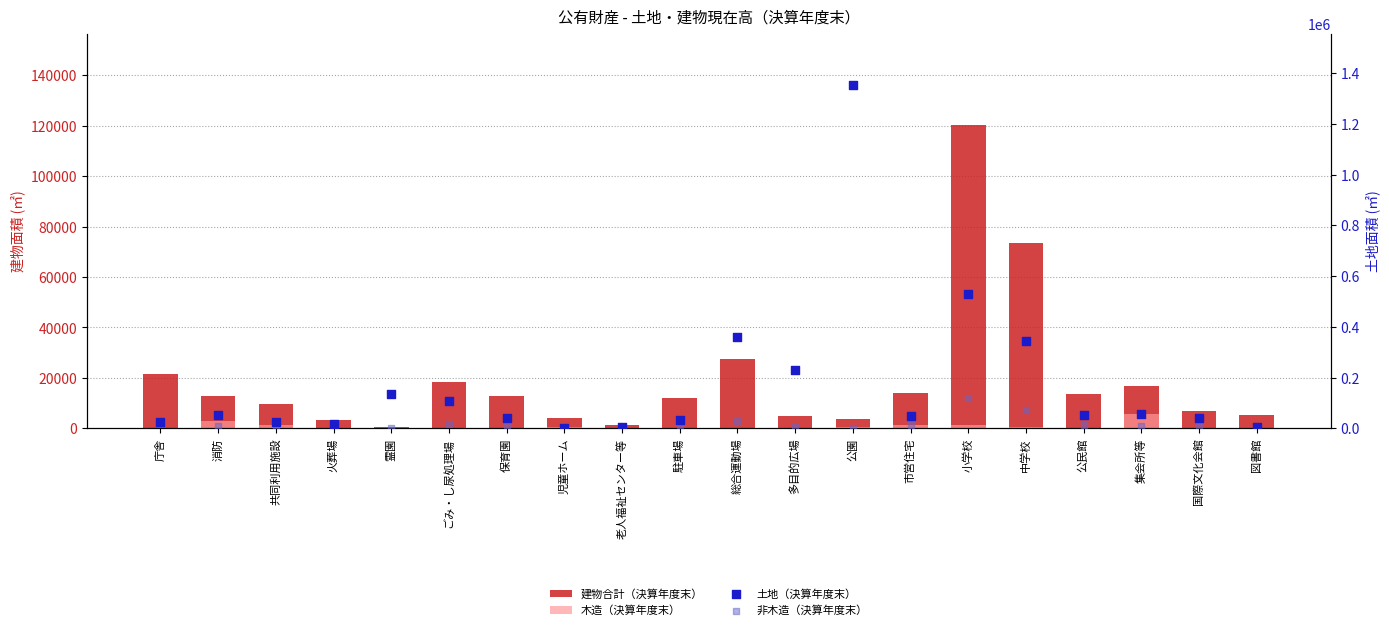

At how many categories does at least one series exceed 1310844?

1